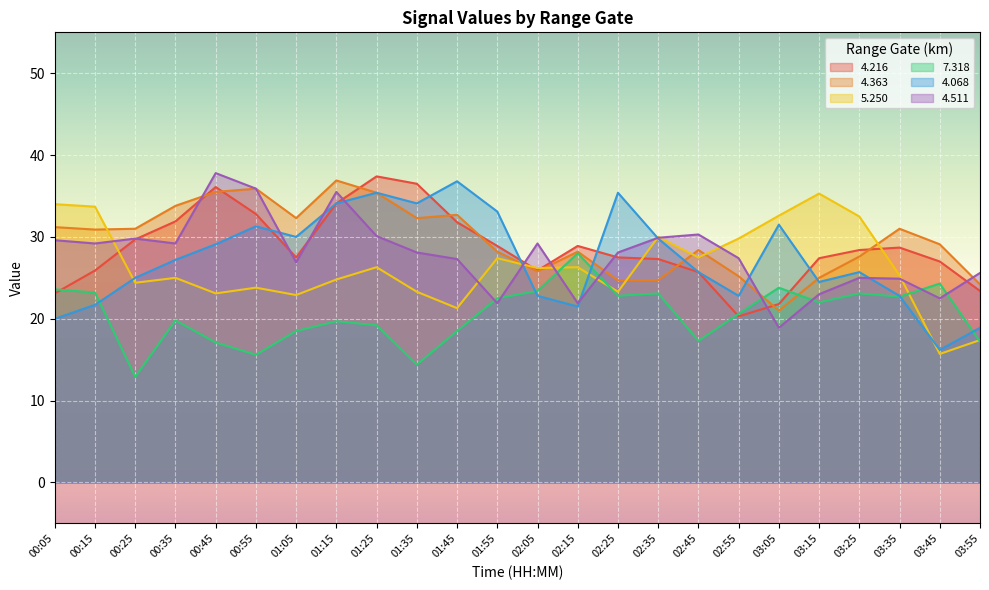

The 4.363 series shows 35.5 at 00:45. True or false?

True